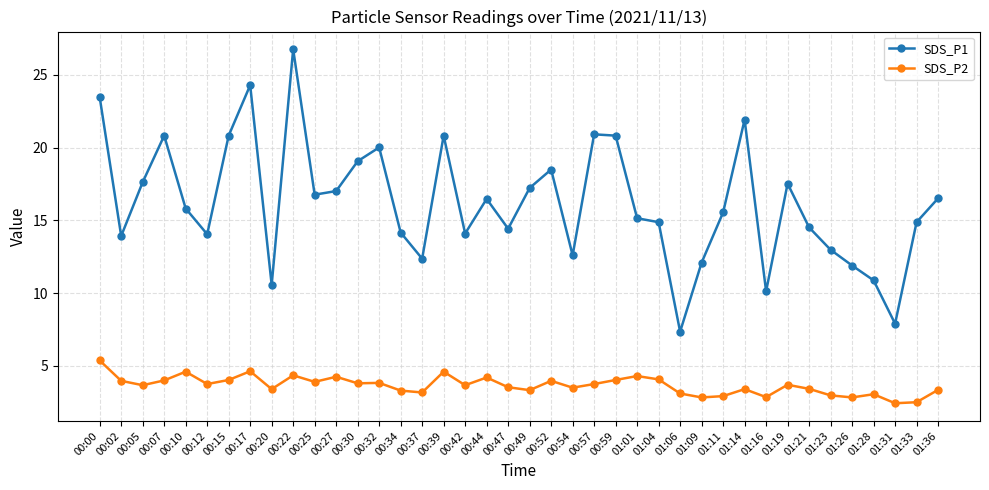

True or false: SDS_P2 has more than 0 points higher than both neighbors.

True